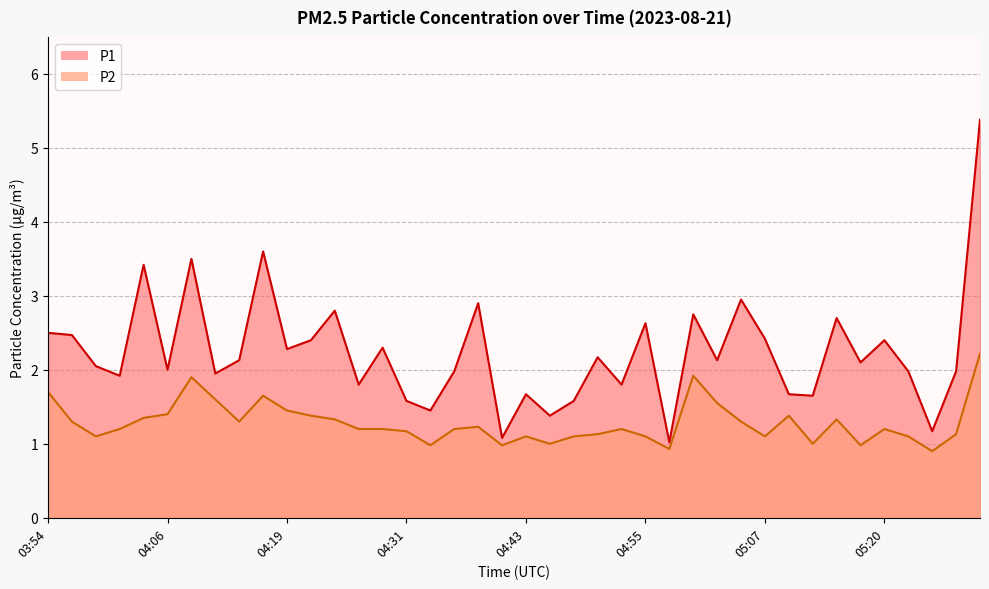

True or false: P2 and P1 cross at least once.

False